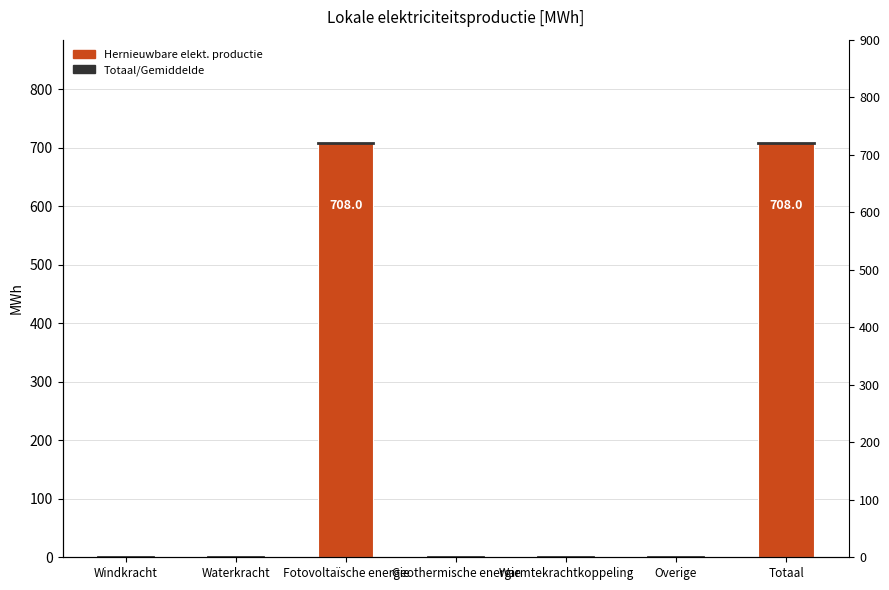

Reading left to right, what are all the values shown in this chart?

Windkracht=0.0	Waterkracht=0.0	Fotovoltaïsche energie=708.0	Geothermische energie=0.0	Warmtekrachtkoppeling=0.0	Overige=0.0	Totaal=708.0